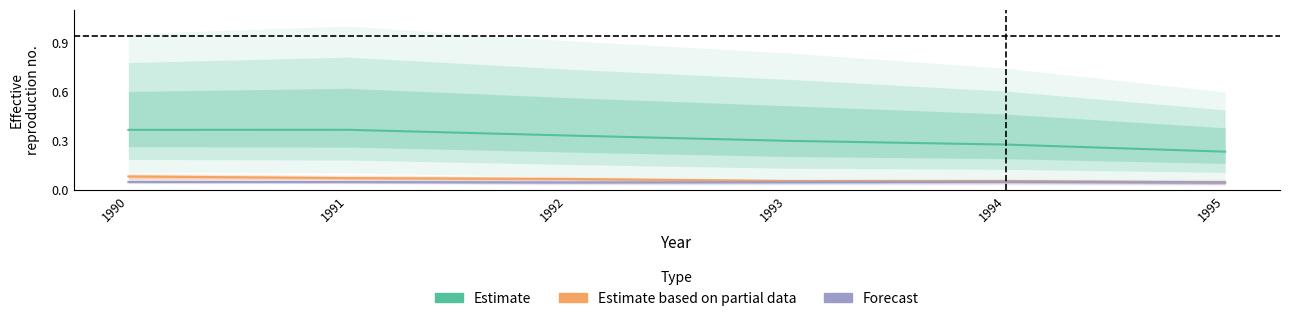

Which label corresponds to the largest value in the chart?

1991